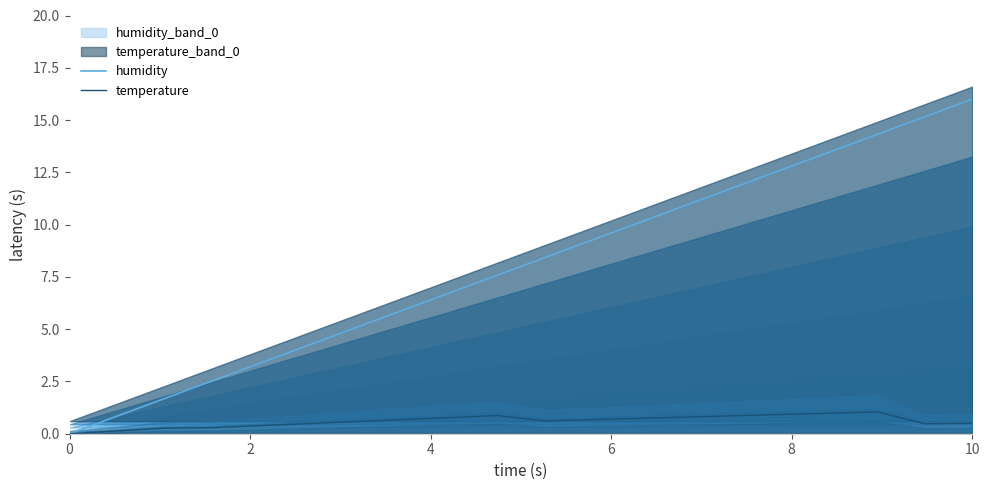

What is the maximum value for humidity?

16.0